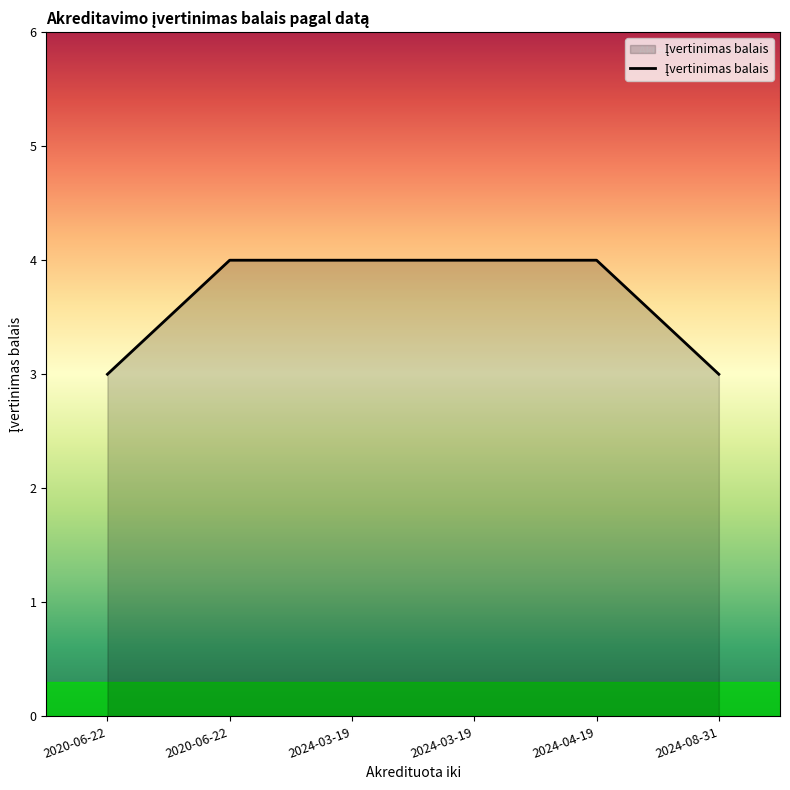

The value at 2020-06-22 is 4. True or false?

True